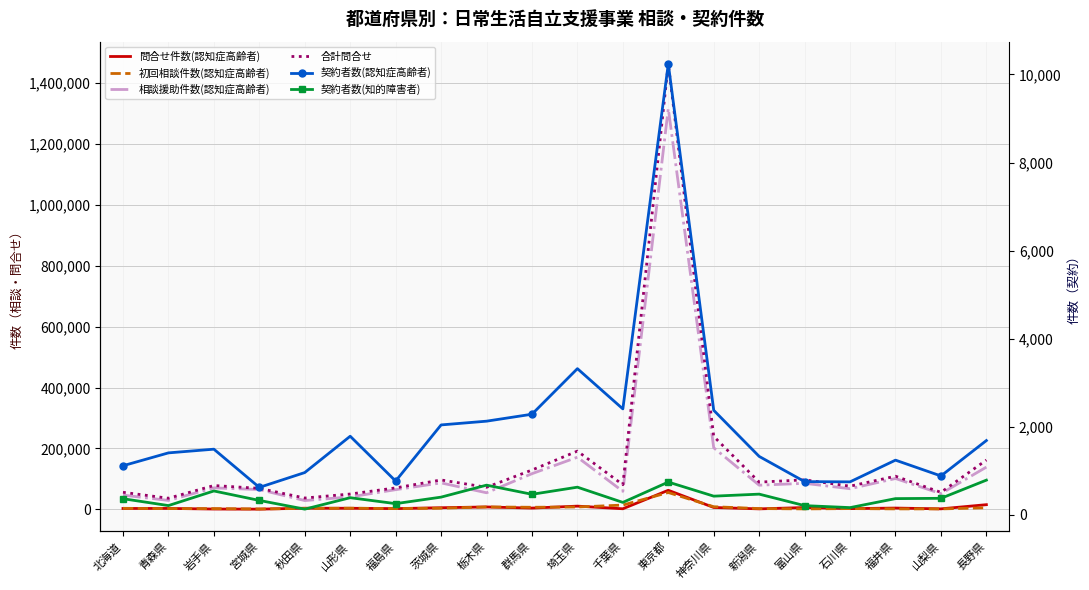

The 契約者数(認知症高齢者) series shows 363 at 山梨県. True or false?

False